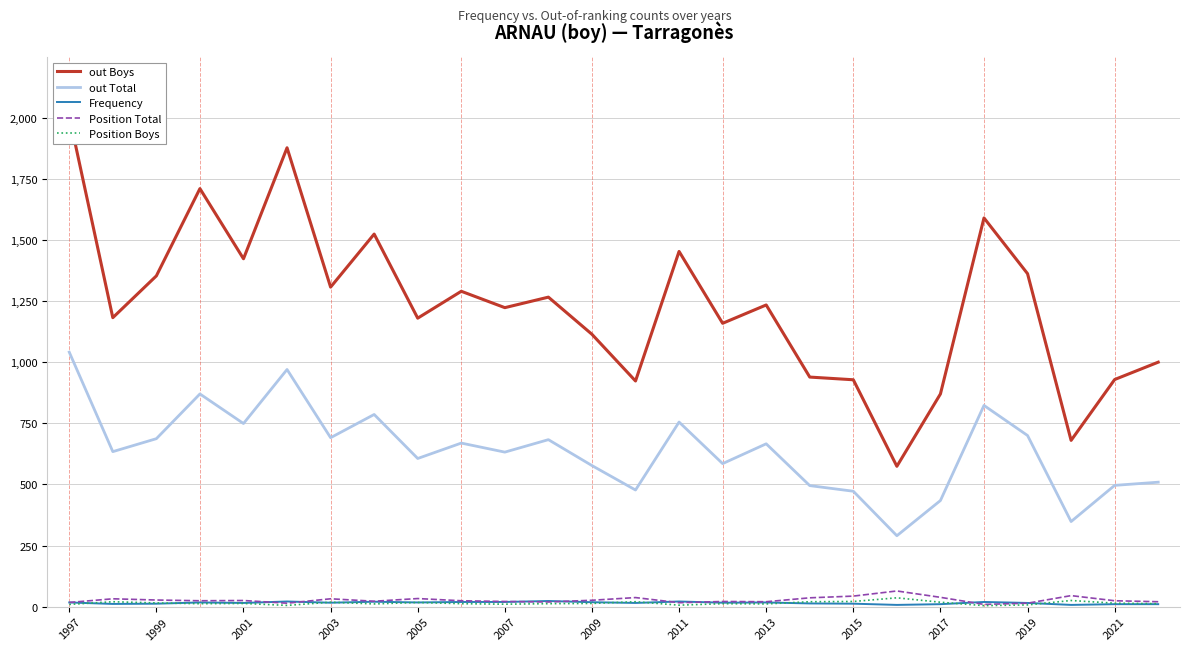

At how many categories does at least one series exceed 1000?

18